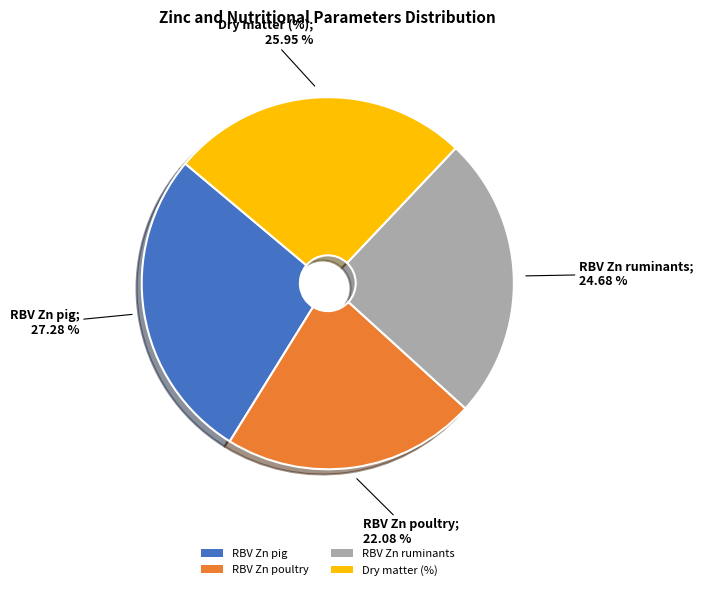

How many slices are in this pie chart?

4